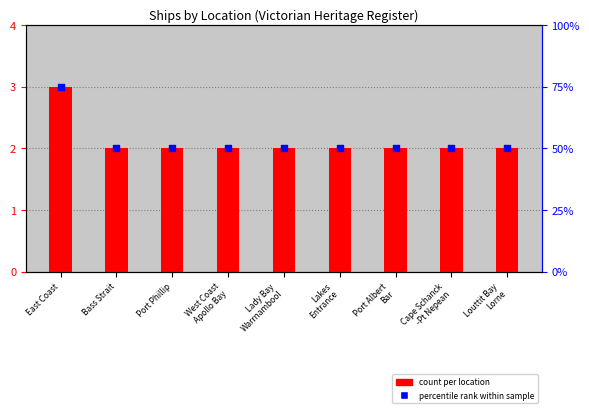

At how many categories does at least one series exceed 60?

1